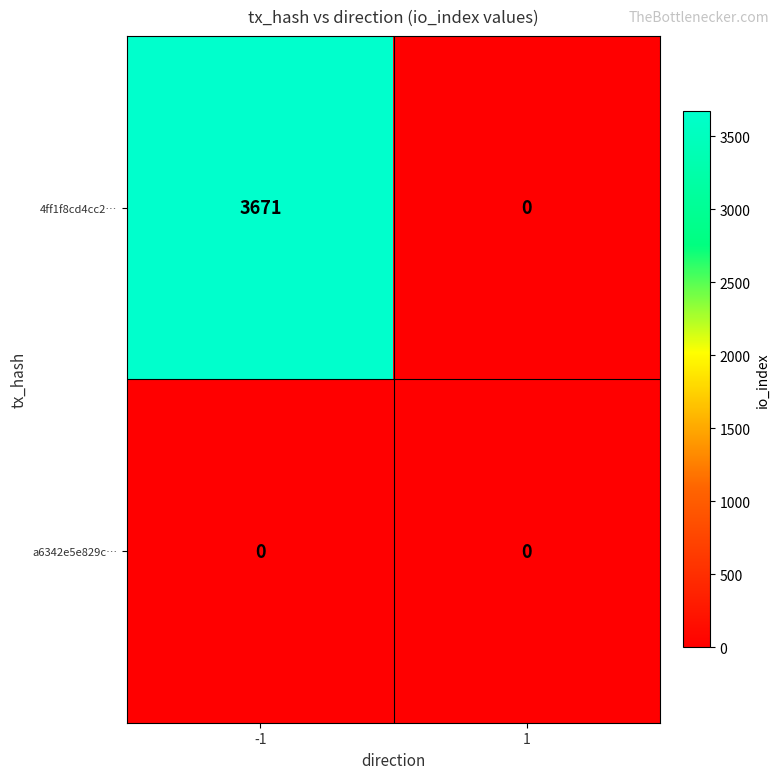

At which category is the sum across all series the highest?

-1